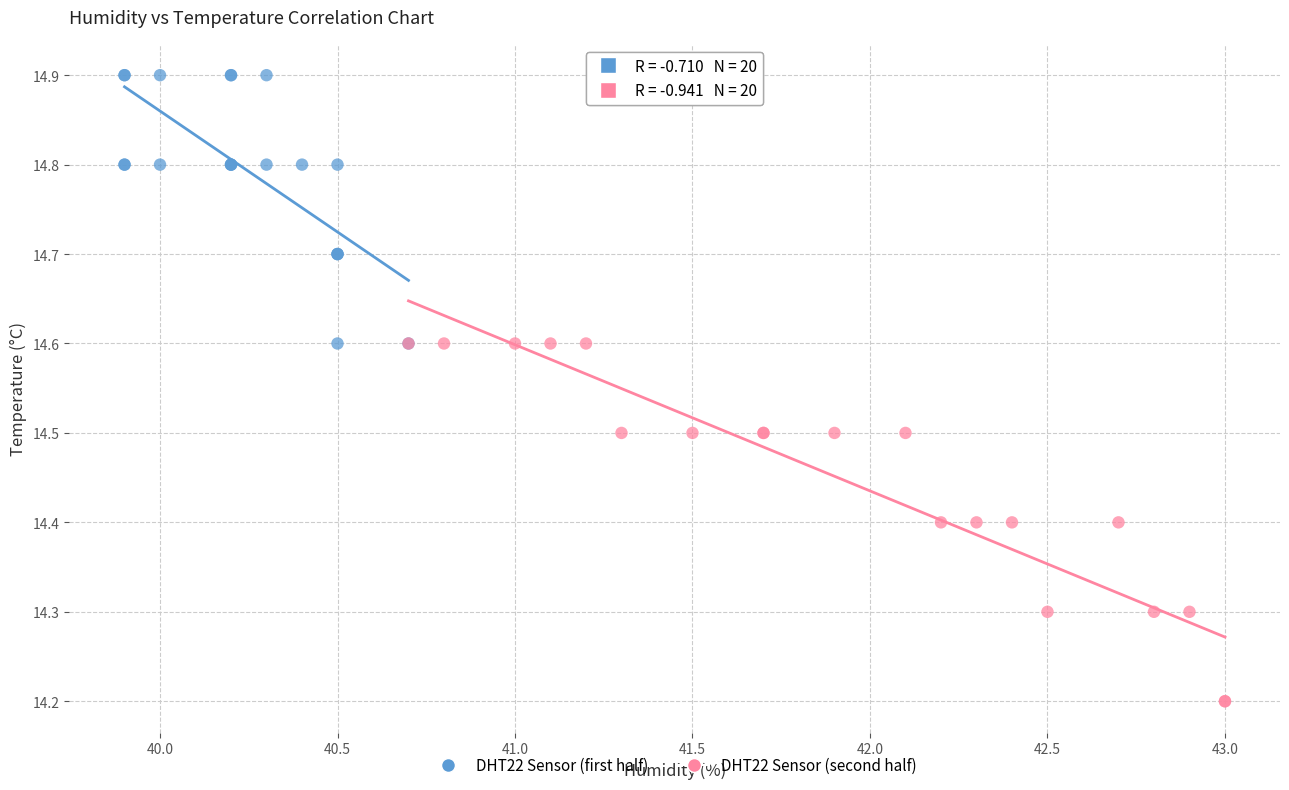

Which series reaches the maximum Y coordinate?

DHT22 Sensor (first half)